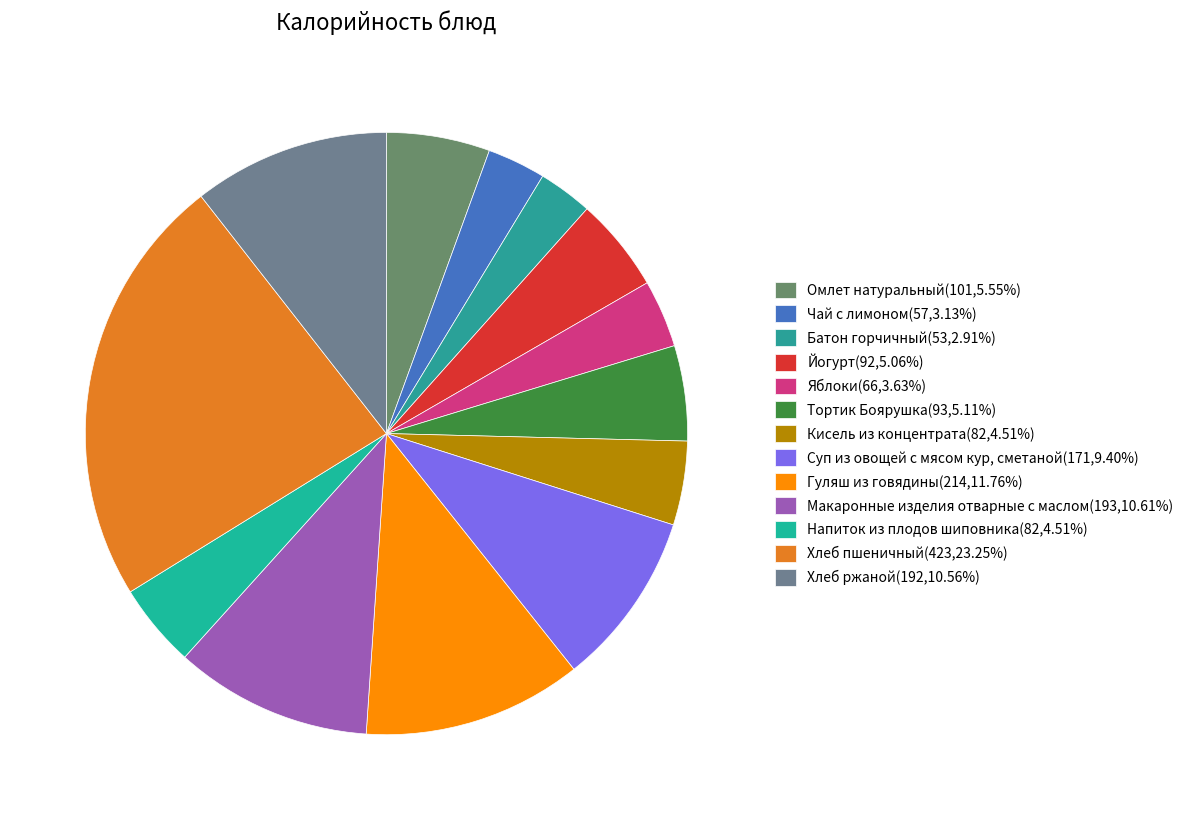

To the nearest percent, what percentage of the pie is Макаронные изделия отварные с маслом?

11%